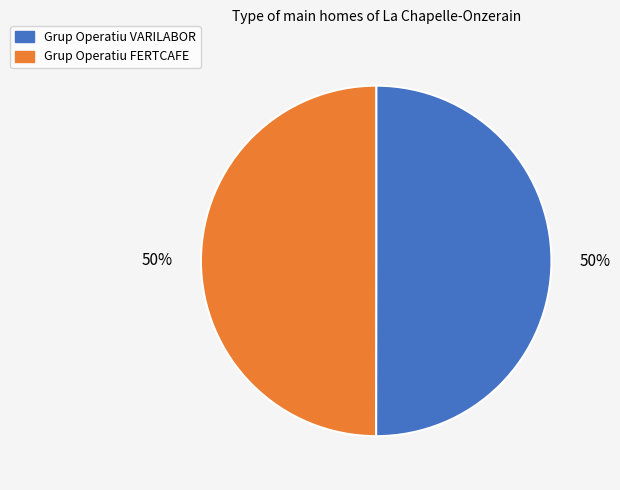

The Grup Operatiu VARILABOR slice represents 50% of the pie. True or false?

True